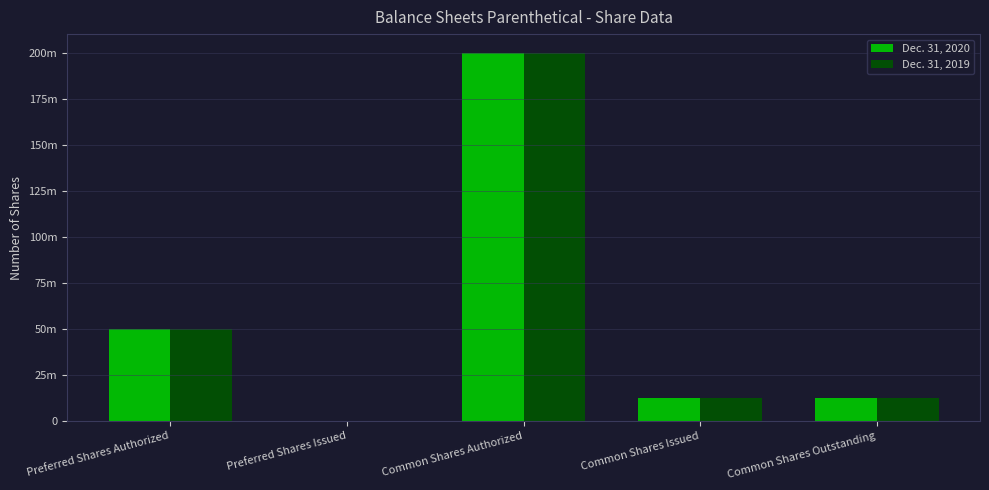

Reading left to right, extract all data points from this chart.

Dec. 31, 2020: Preferred Shares Authorized=50000000	Preferred Shares Issued=0	Common Shares Authorized=200000000	Common Shares Issued=12481724	Common Shares Outstanding=12481724
Dec. 31, 2019: Preferred Shares Authorized=50000000	Preferred Shares Issued=0	Common Shares Authorized=200000000	Common Shares Issued=12481724	Common Shares Outstanding=12481724